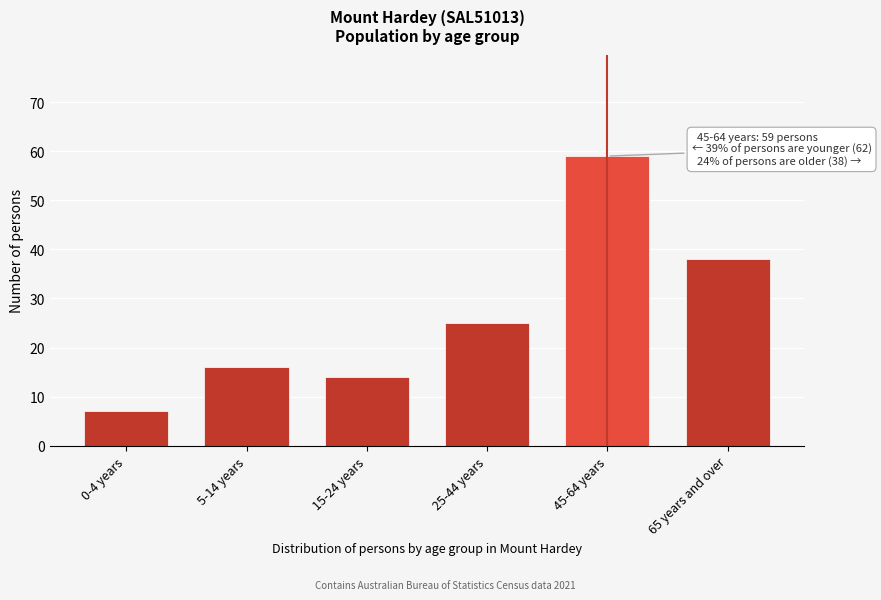

Reading left to right, transcribe all the data shown in this chart.

7	16	14	25	59	38